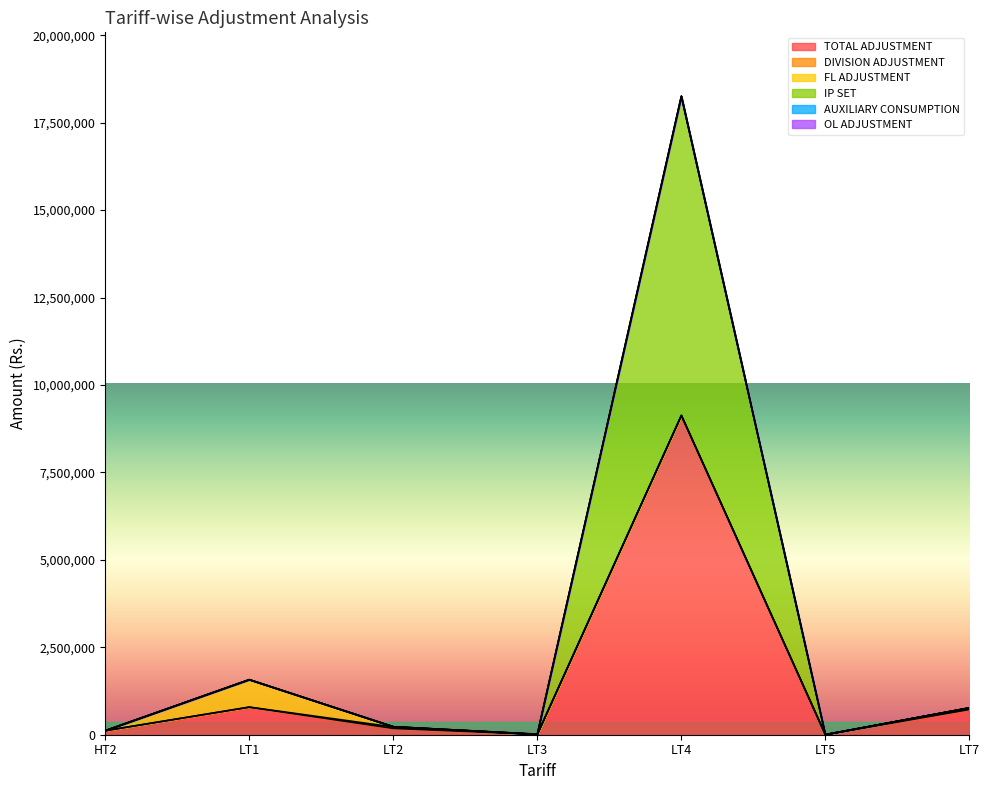

At which category is the sum across all series the highest?

LT4